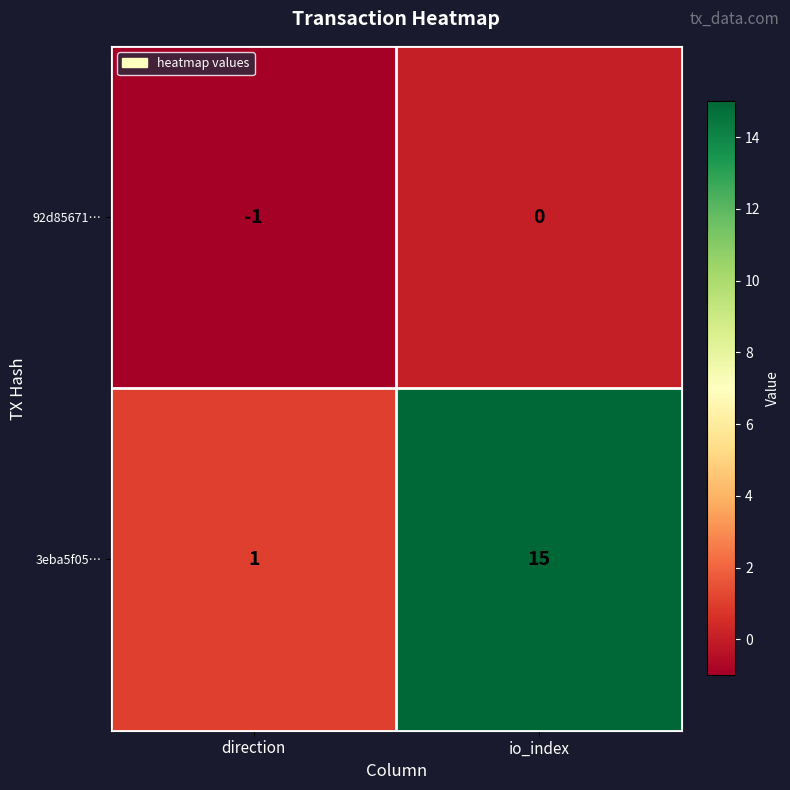

True or false: 3eba5f05… has a value of 15 at io_index.

True